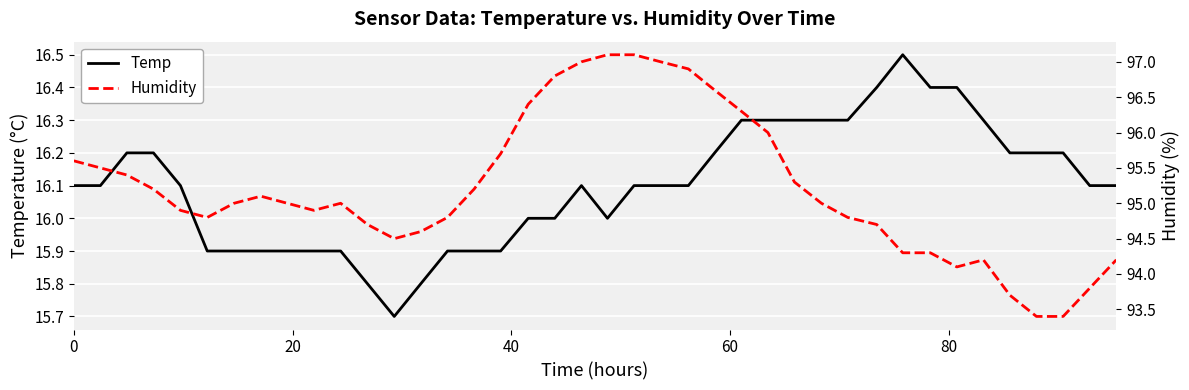

True or false: Temp and Humidity intersect in this chart.

False